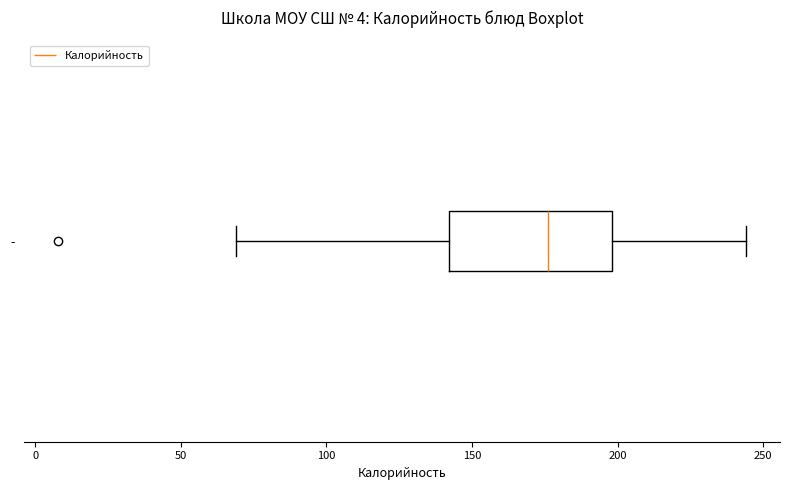

Read this box plot against the x-axis: the position of the median line, the range covered by the box, and the ends of both whiskers. The values are not printed on the chart, so give them approximately, as read against the axis.

median 175, box 140 to 200, whiskers 70 to 245